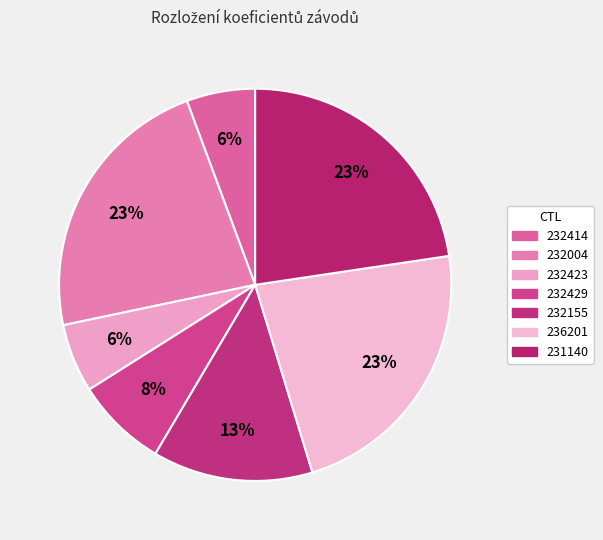

To the nearest percent, what portion does 232423 represent?

6%